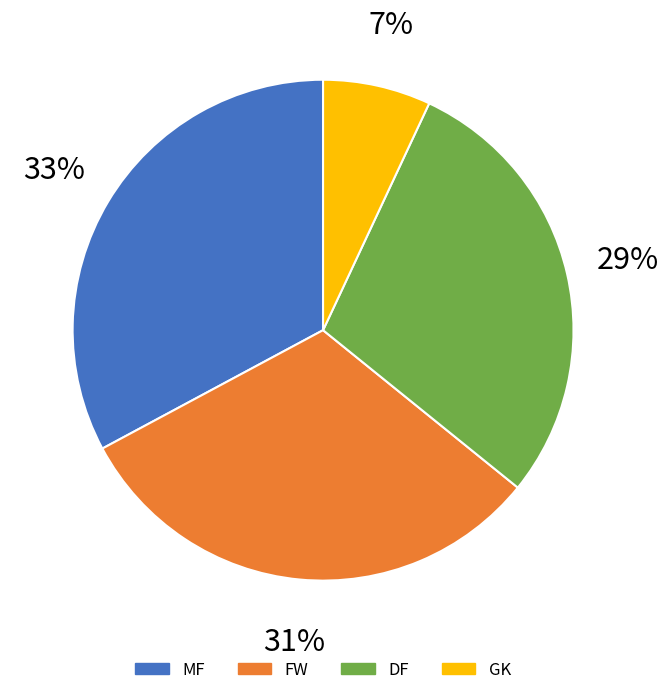

Does any single category account for the majority?

No